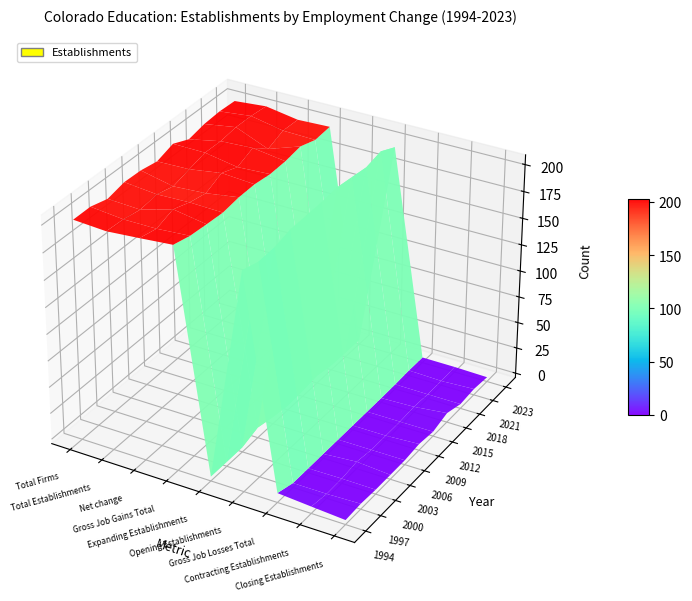

What is the maximum value shown in the chart?

200